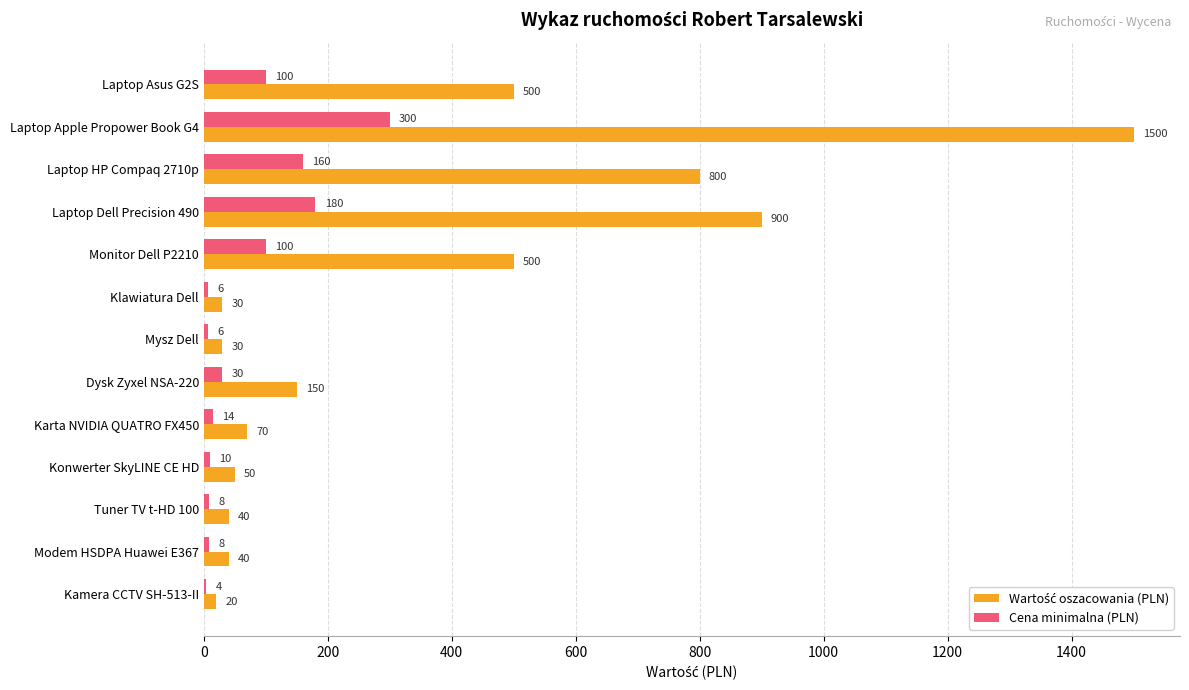

At which category is the sum across all series the highest?

Laptop Apple Propower Book G4